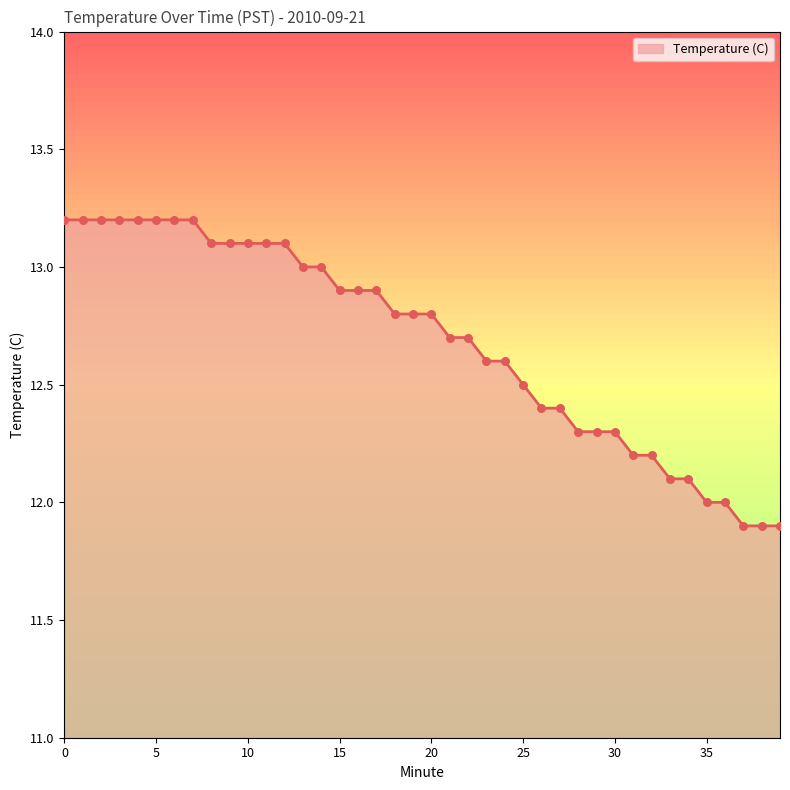

What is the greatest value displayed?

13.2